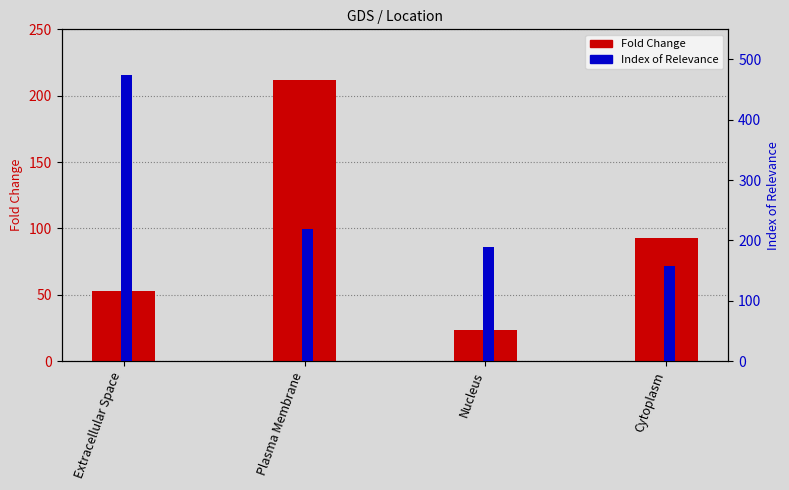

List the series in order of their overall mean, lowest first.

Fold Change, Index of Relevance